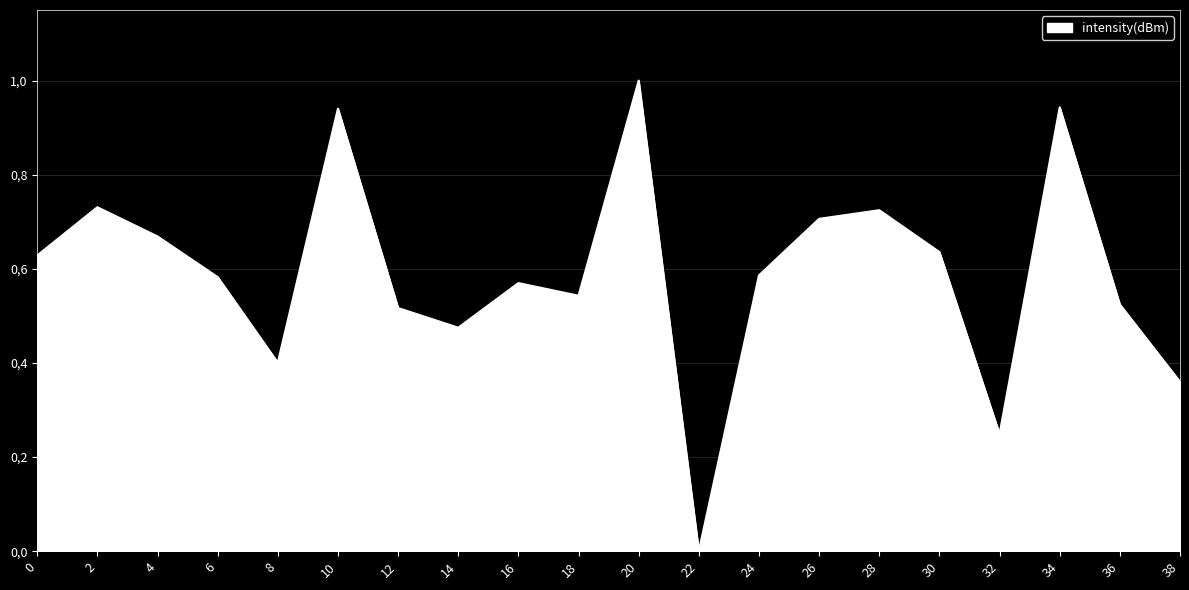

What is the average value?

0.6